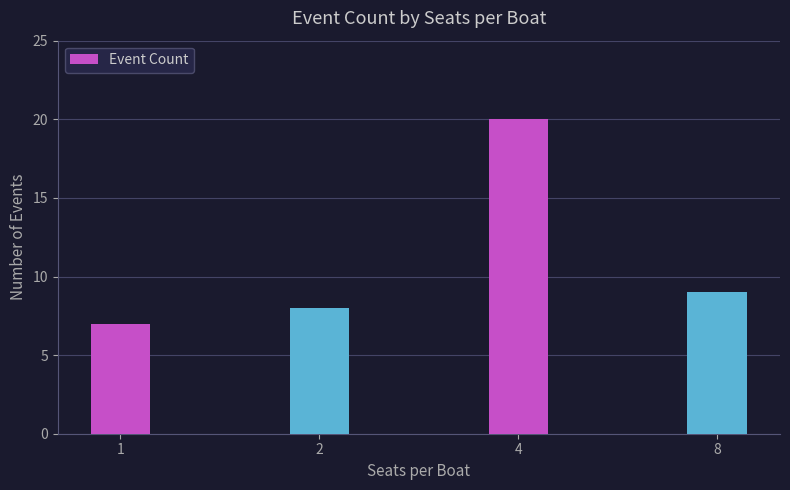

List the labels in order of value, smallest first.

1, 2, 8, 4